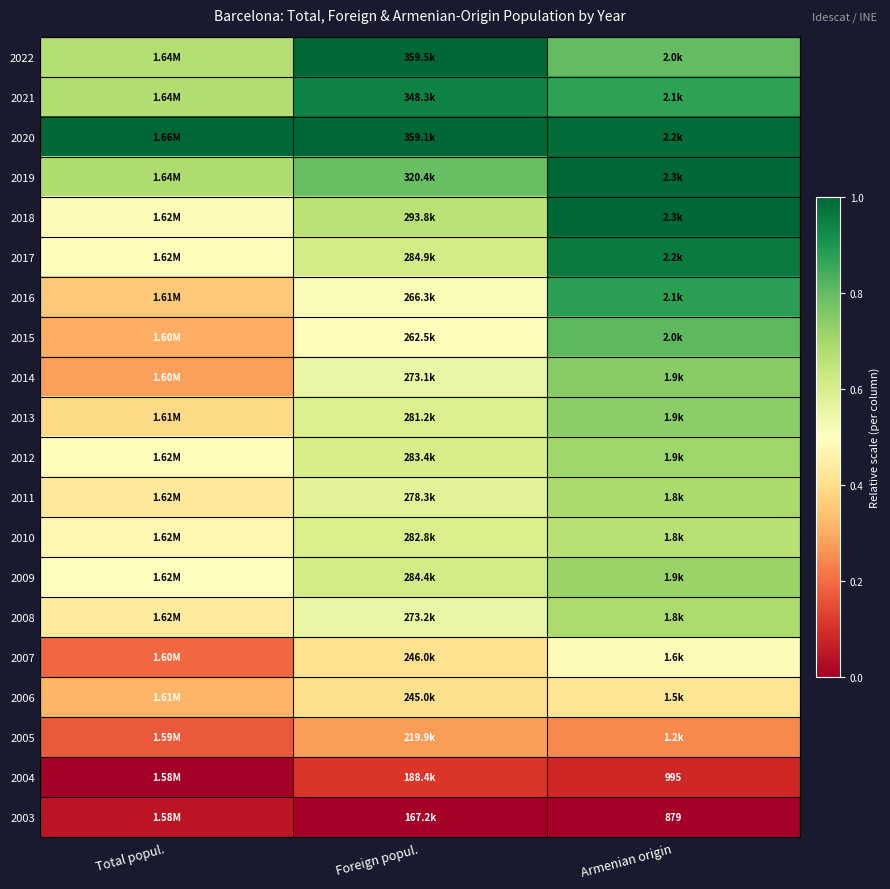

True or false: 2020 has a value of 1.0 at Foreign popul..

True